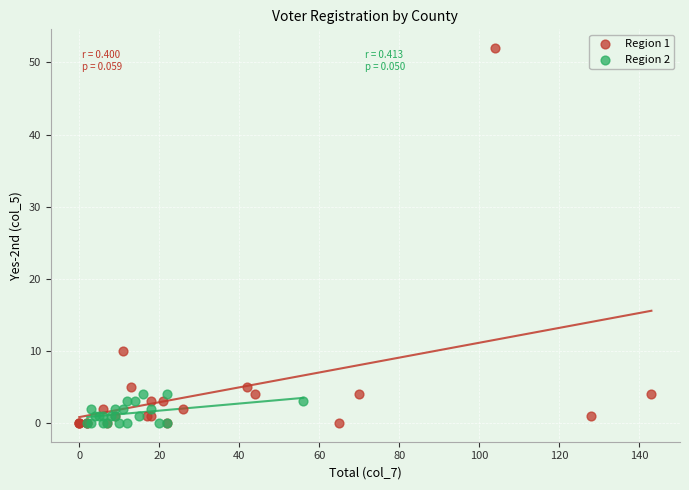

What are all the series names shown in the legend?

Region 1, Region 2